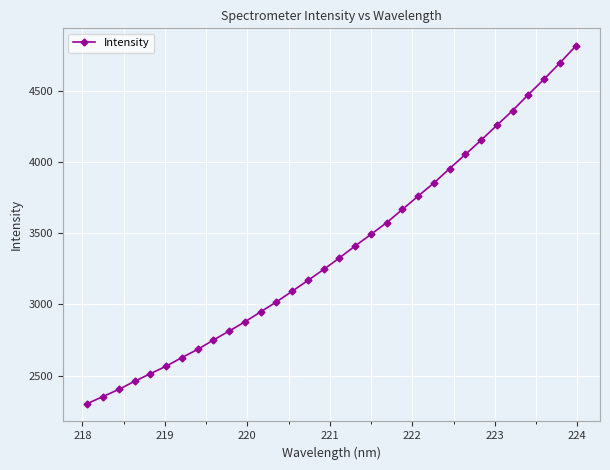

What is the smallest value displayed?

2302.8